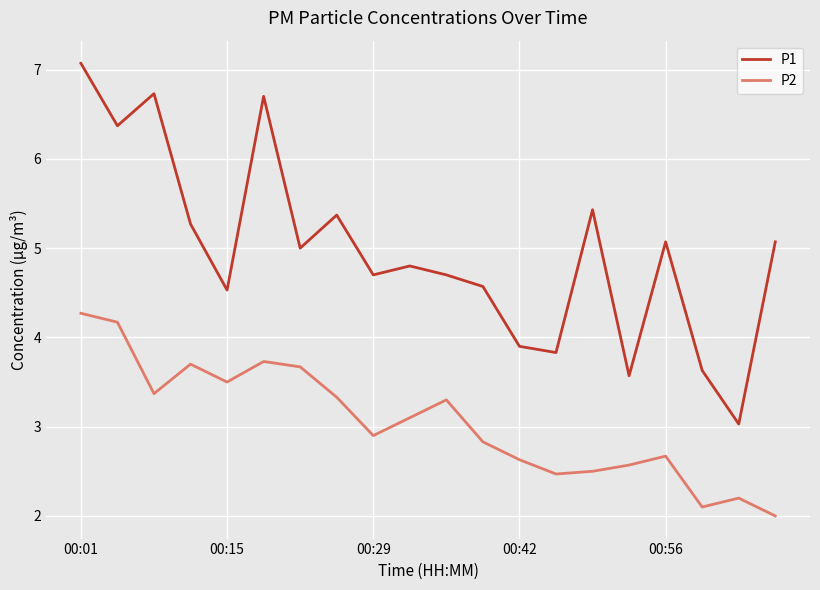

What is the minimum value for P2?

2.0